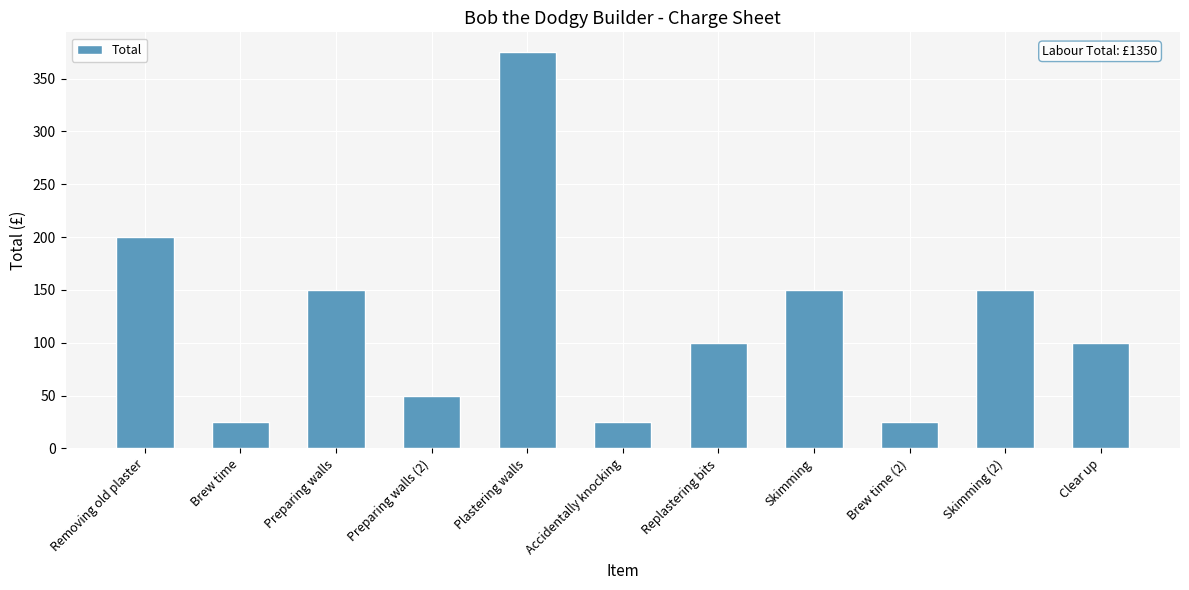

What is the greatest value displayed?

375